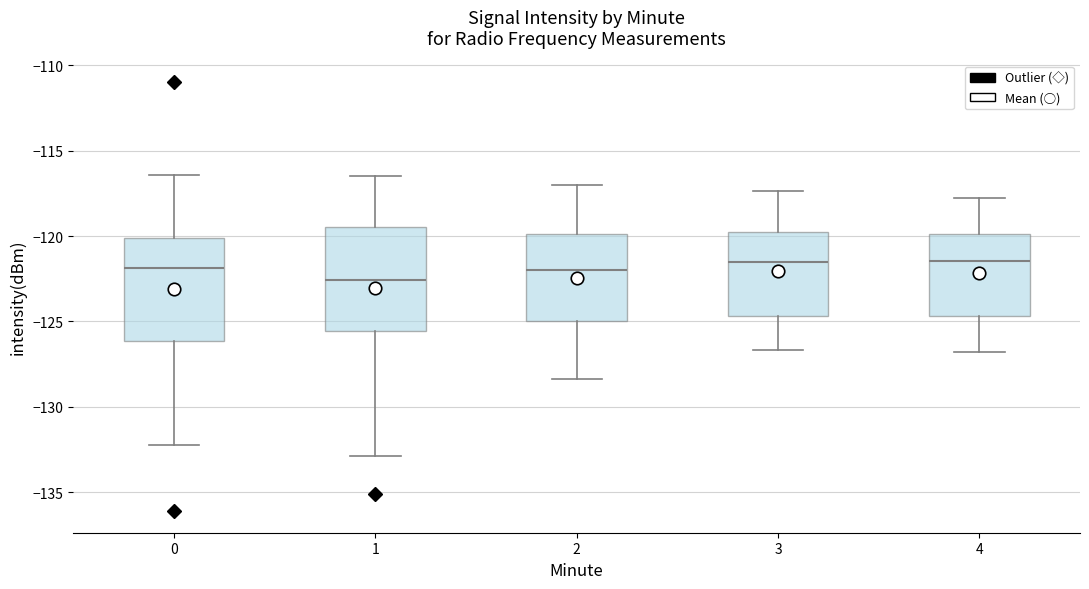

Reading left to right, read every box against the y-axis: the position of its median line, the range the box covers, and the ends of its whiskers. The values are not printed on the chart, so give them approximately, as read against the axis.

0: median -122.0, box -126.0 to -120.0, whiskers -132.0 to -116.5
1: median -122.5, box -125.5 to -119.5, whiskers -133.0 to -116.5
2: median -122.0, box -125.0 to -120.0, whiskers -128.5 to -117.0
3: median -121.5, box -124.5 to -120.0, whiskers -126.5 to -117.5
4: median -121.5, box -124.5 to -120.0, whiskers -127.0 to -118.0